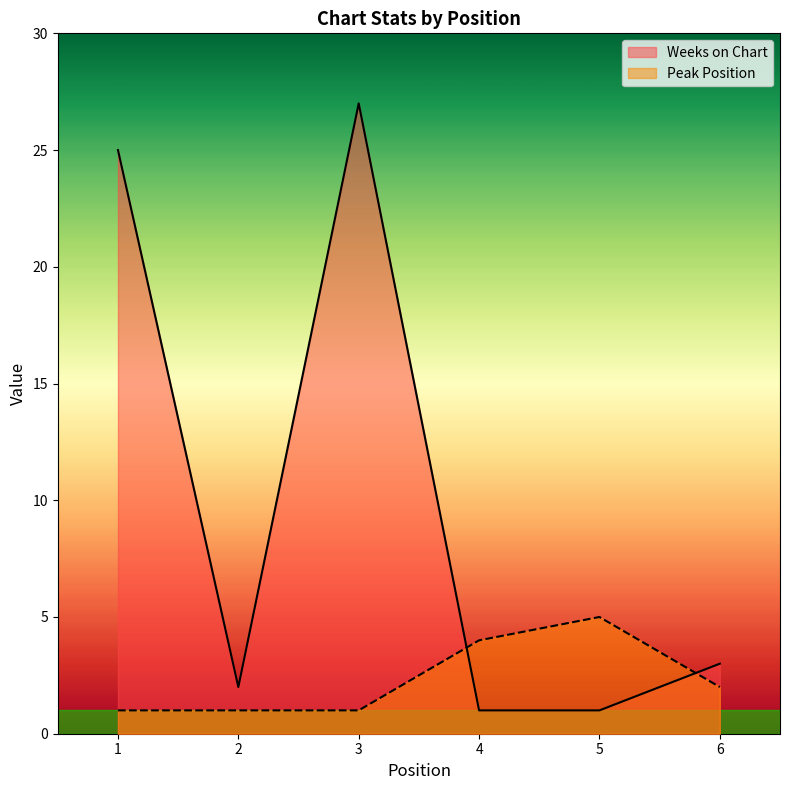

Between 5 and 6, which series saw the biggest shift?

Peak Position